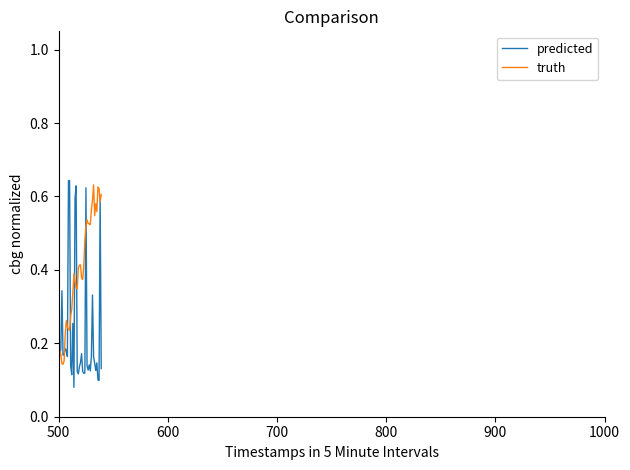

List the series in order of their overall mean, lowest first.

predicted, truth